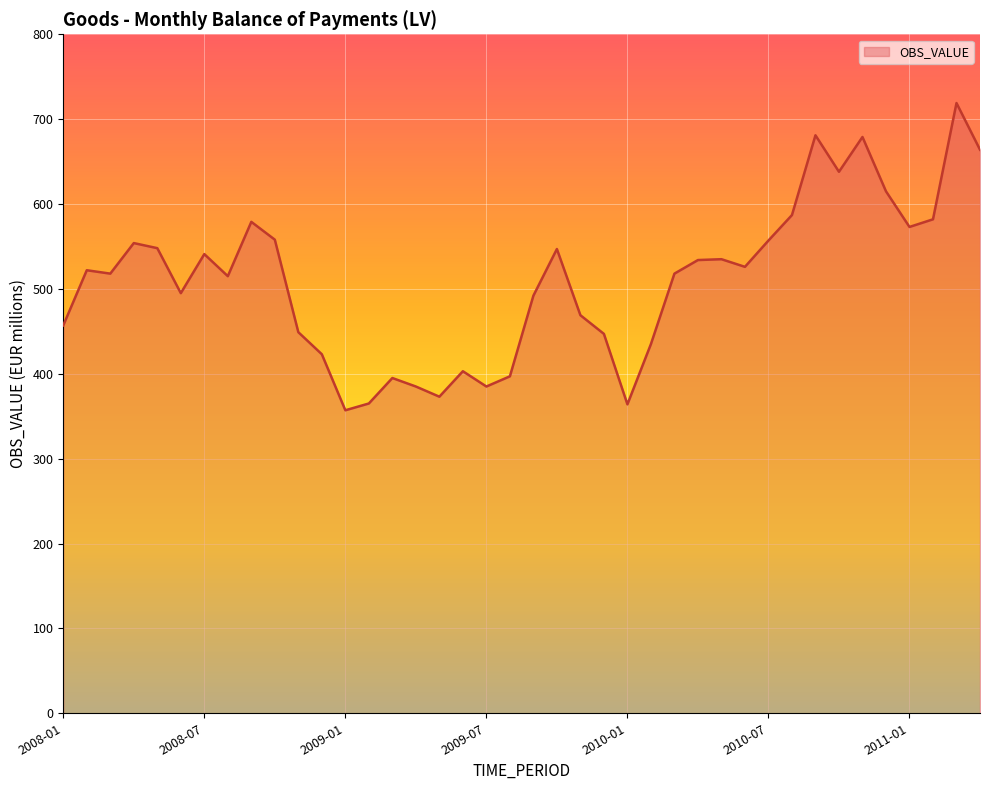

What is the difference between the maximum and minimum values?

362